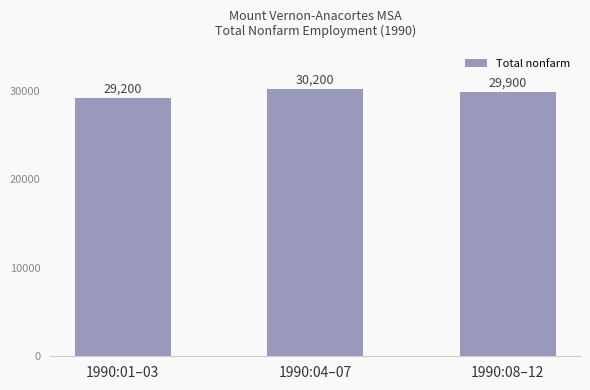

What is the change in value from 1990:04–07 to 1990:08–12?

-300